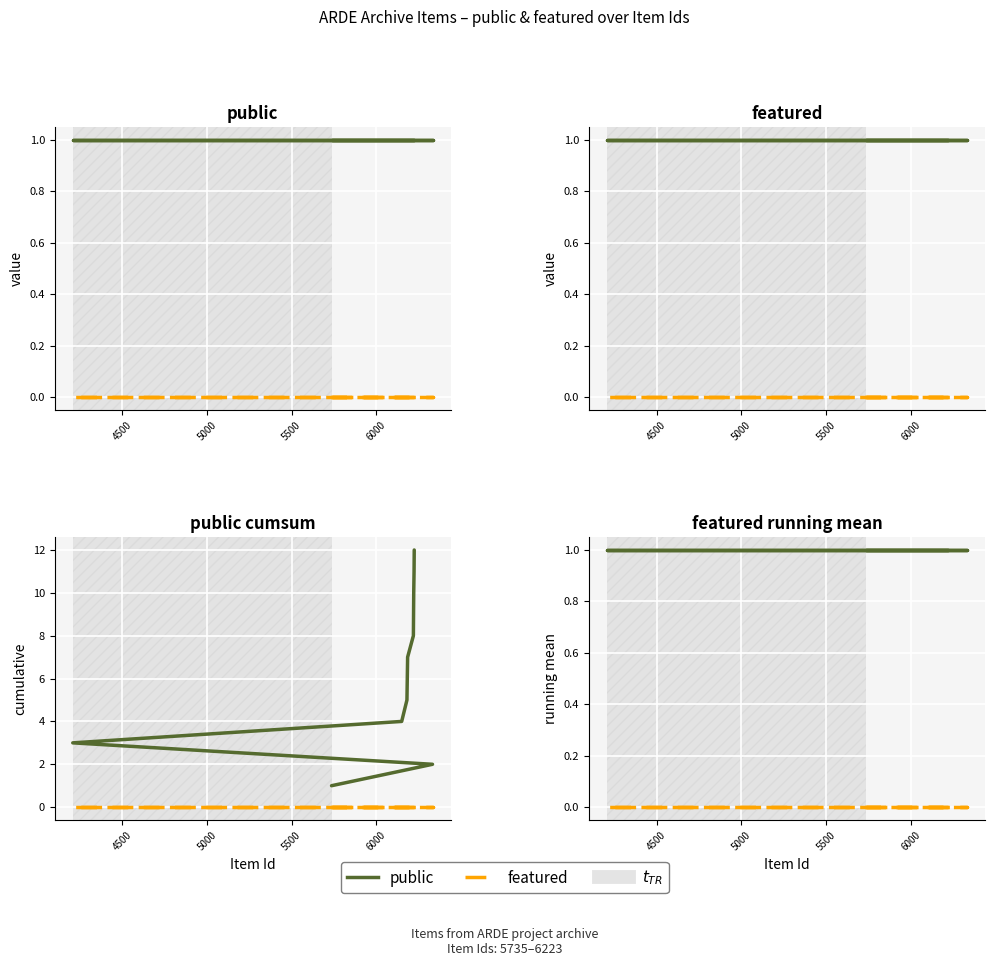

True or false: featured has more than 0 points higher than both neighbors.

False